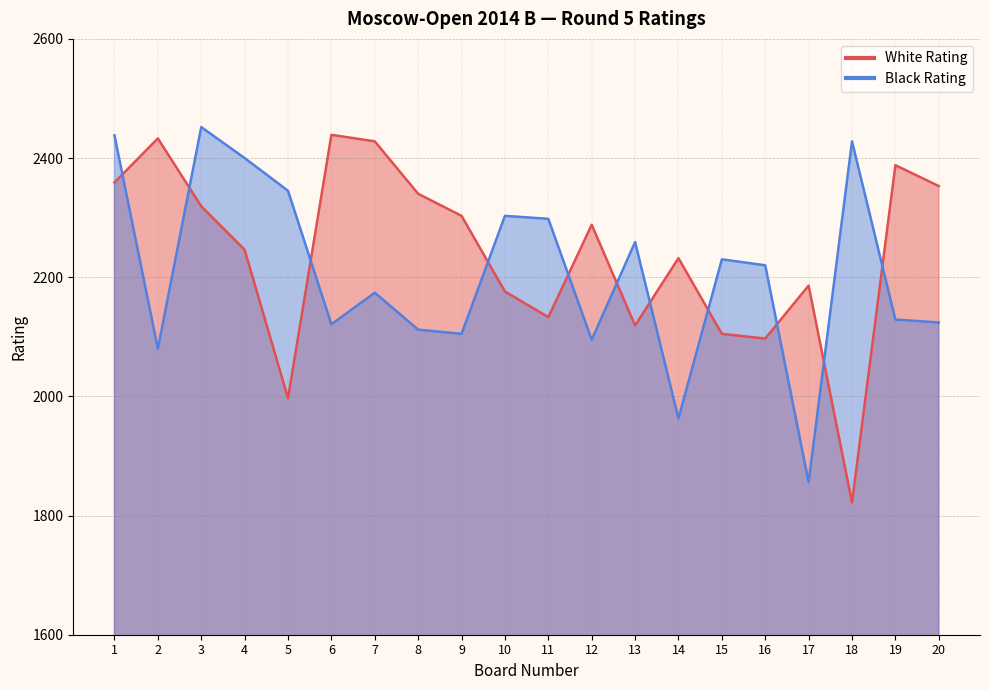

True or false: Black Rating and White Rating intersect in this chart.

True